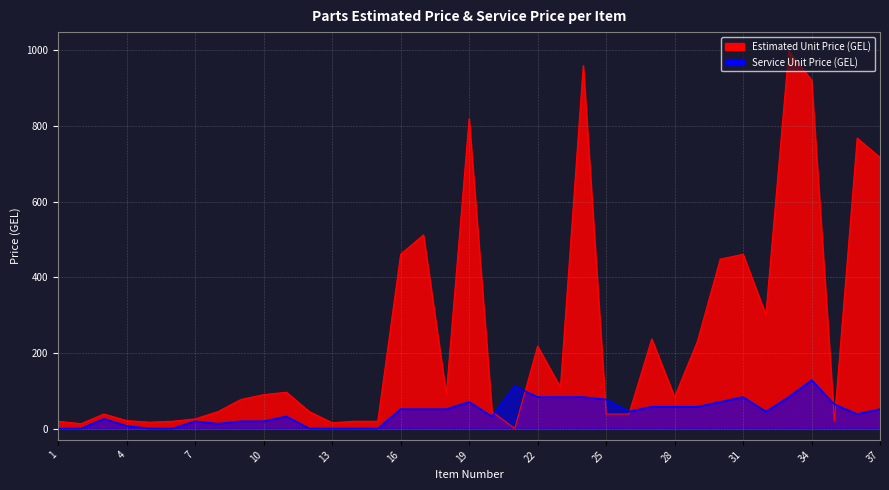

What is the value of the Service Unit Price (GEL) point at the 17th from the left?

51.2